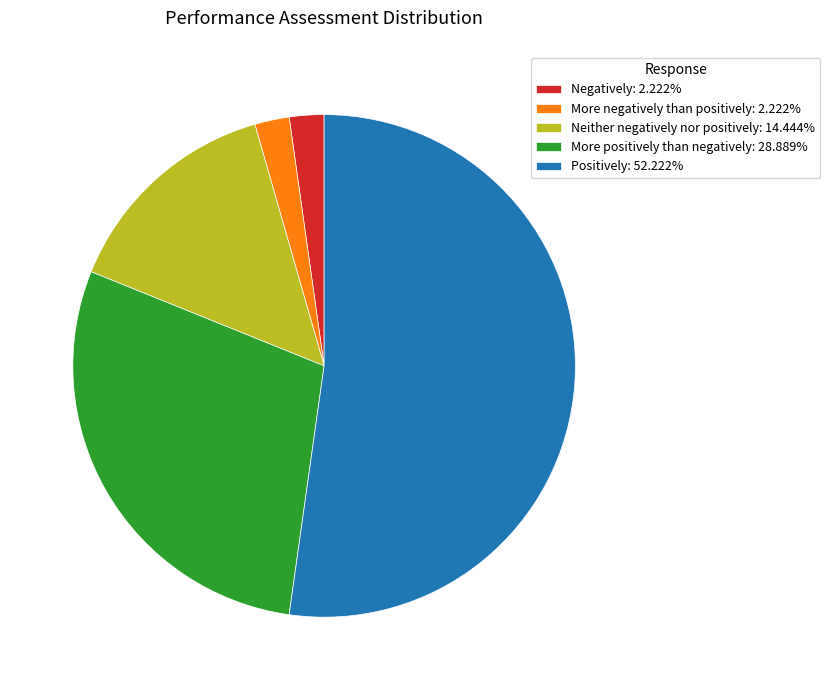

Which slice represents more than half of the pie?

Positively